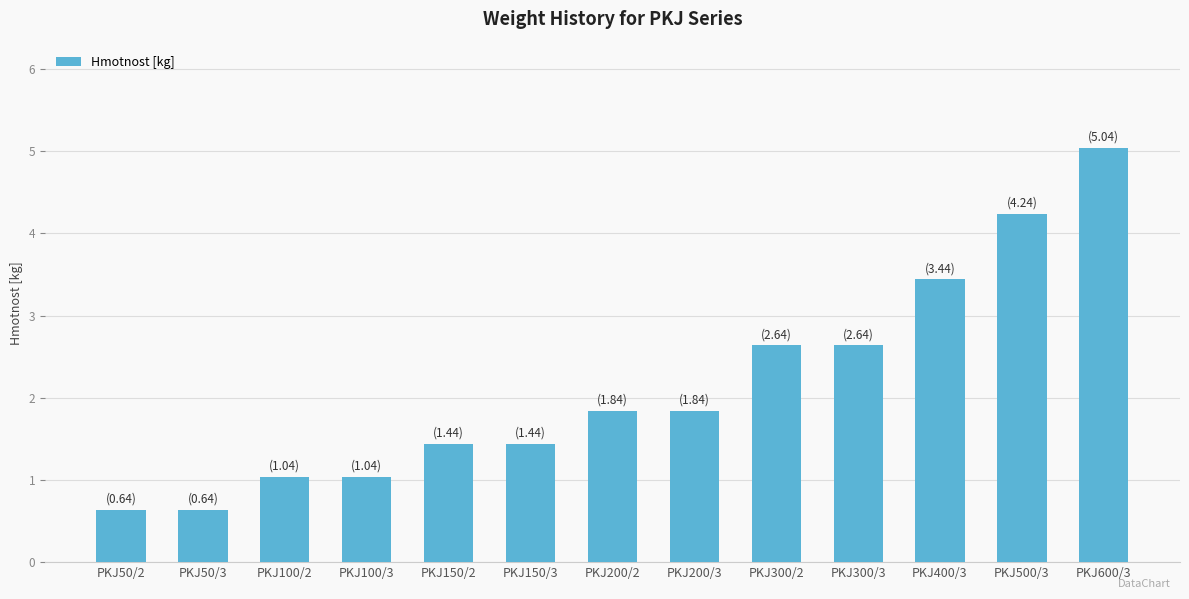

What is the label of the 6th bar from the left?

PKJ150/3